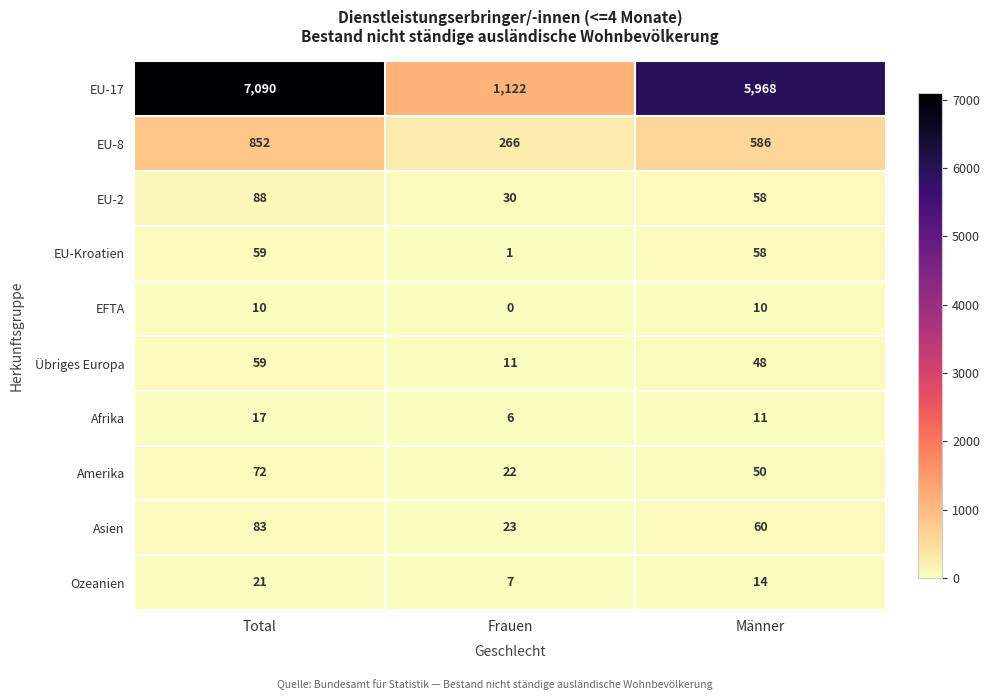

What is the difference between the maximum and minimum values in the Übriges Europa series?

48